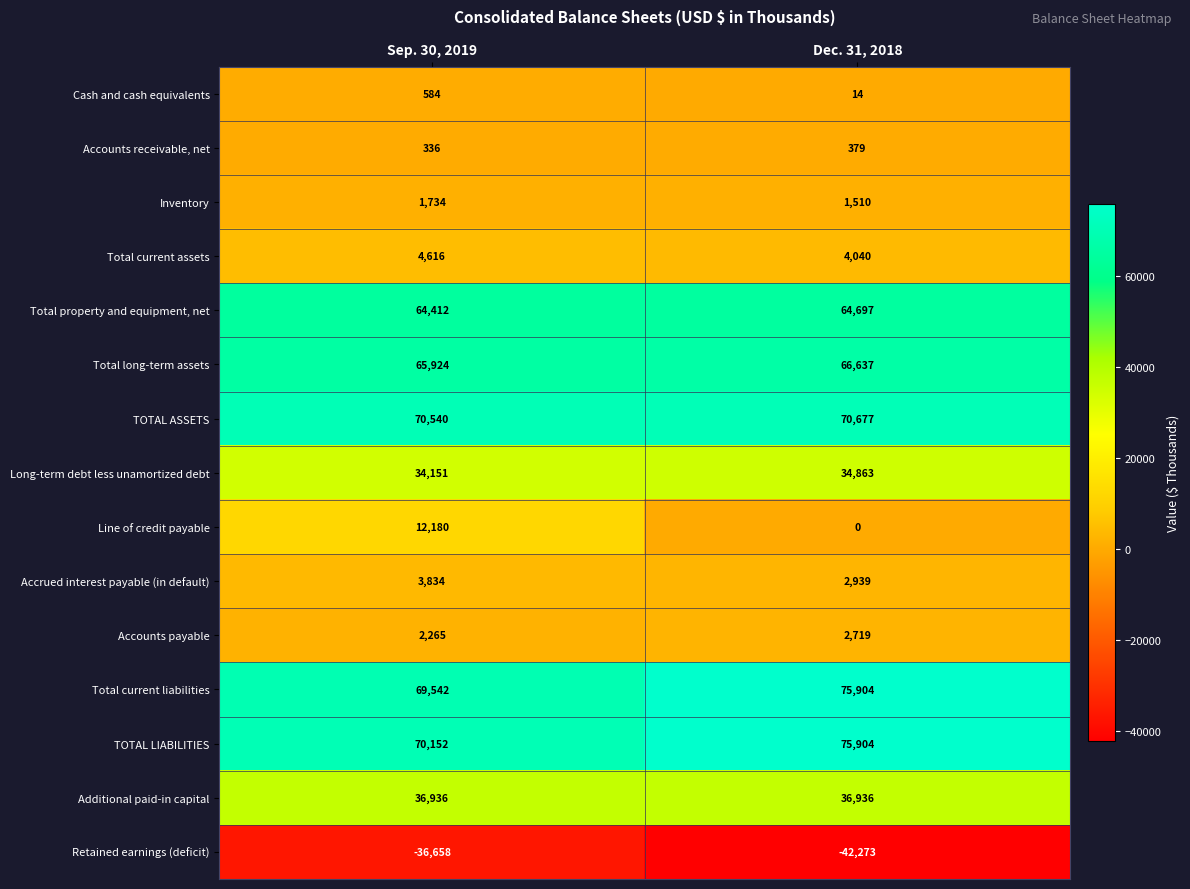

Which series has the largest range (max minus min)?

Line of credit payable